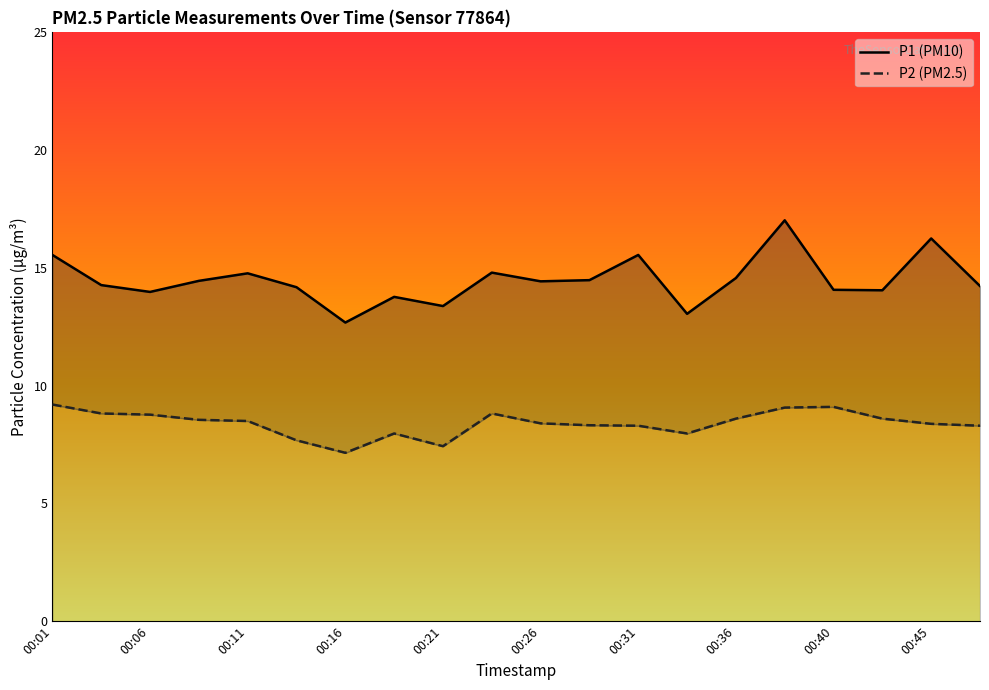

What is the sum of all P2 values?

167.9